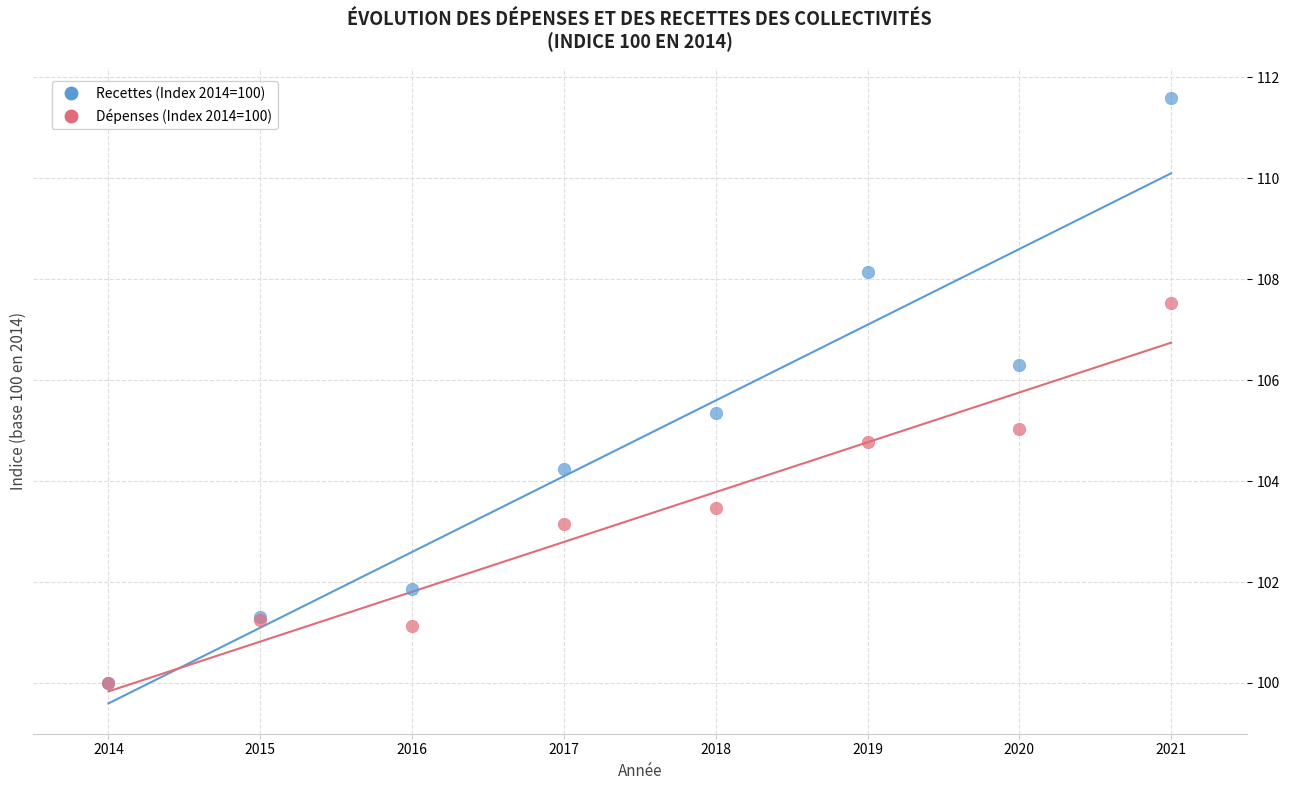

Which series reaches the maximum Y coordinate?

Recettes (Index 2014=100)